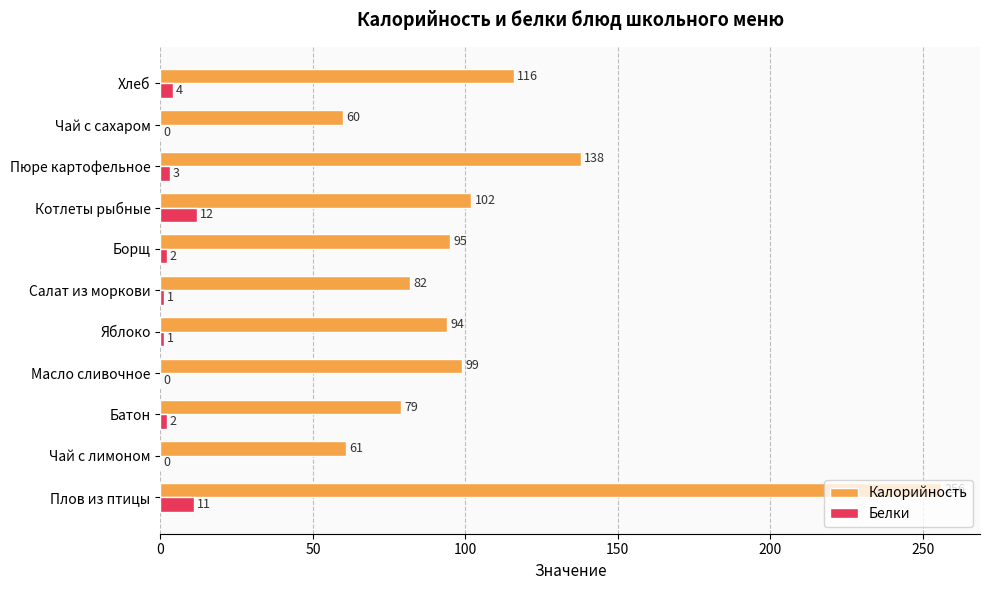

The value of Белки at Салат из моркови is 1. True or false?

True